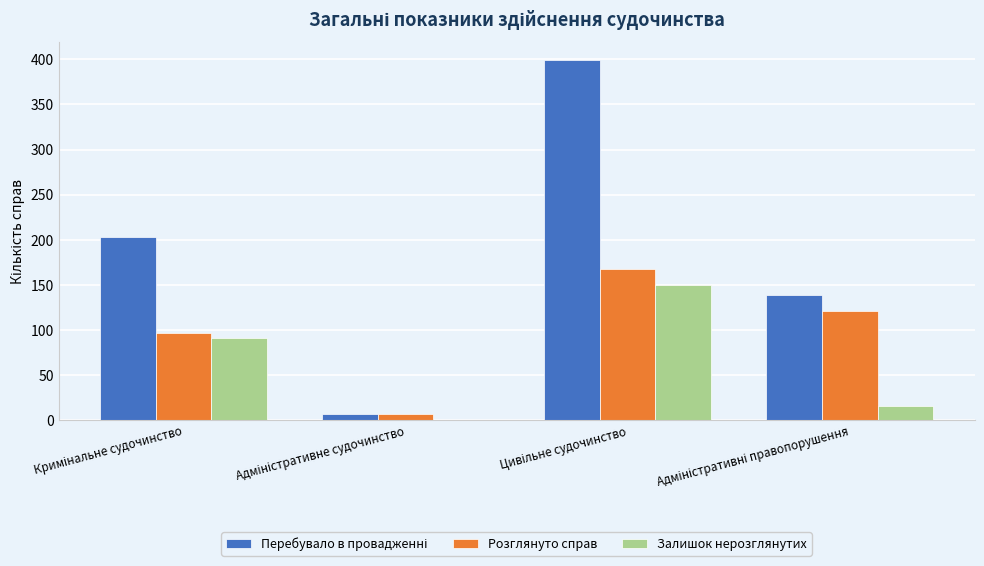

What is the greatest value displayed?

399